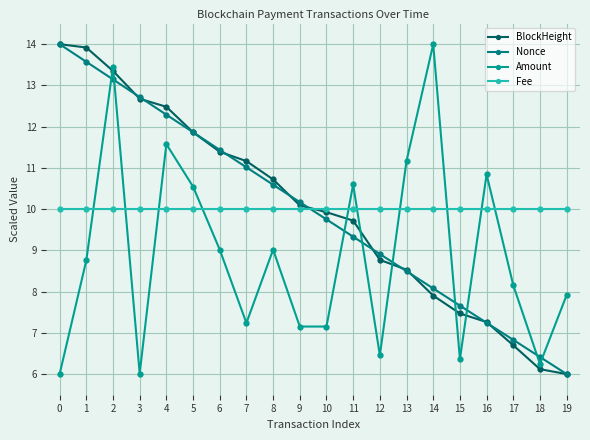

Which series has the largest range (max minus min)?

BlockHeight